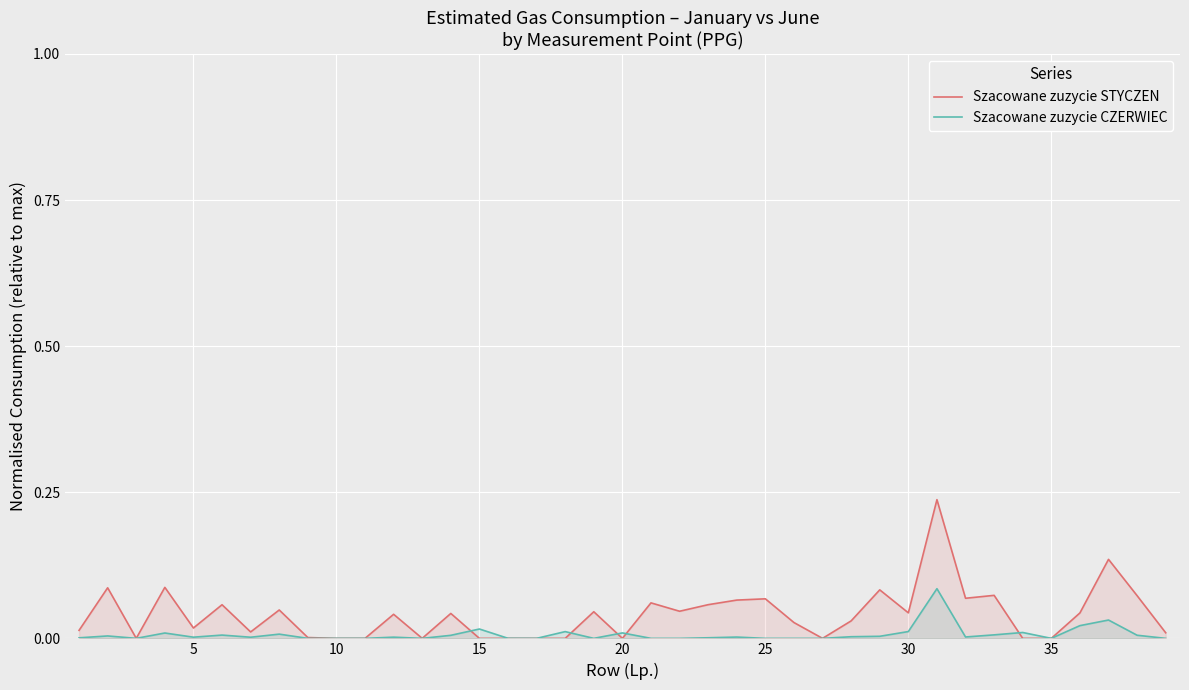

Which series has the largest range (max minus min)?

Szacowane zuzycie STYCZEN